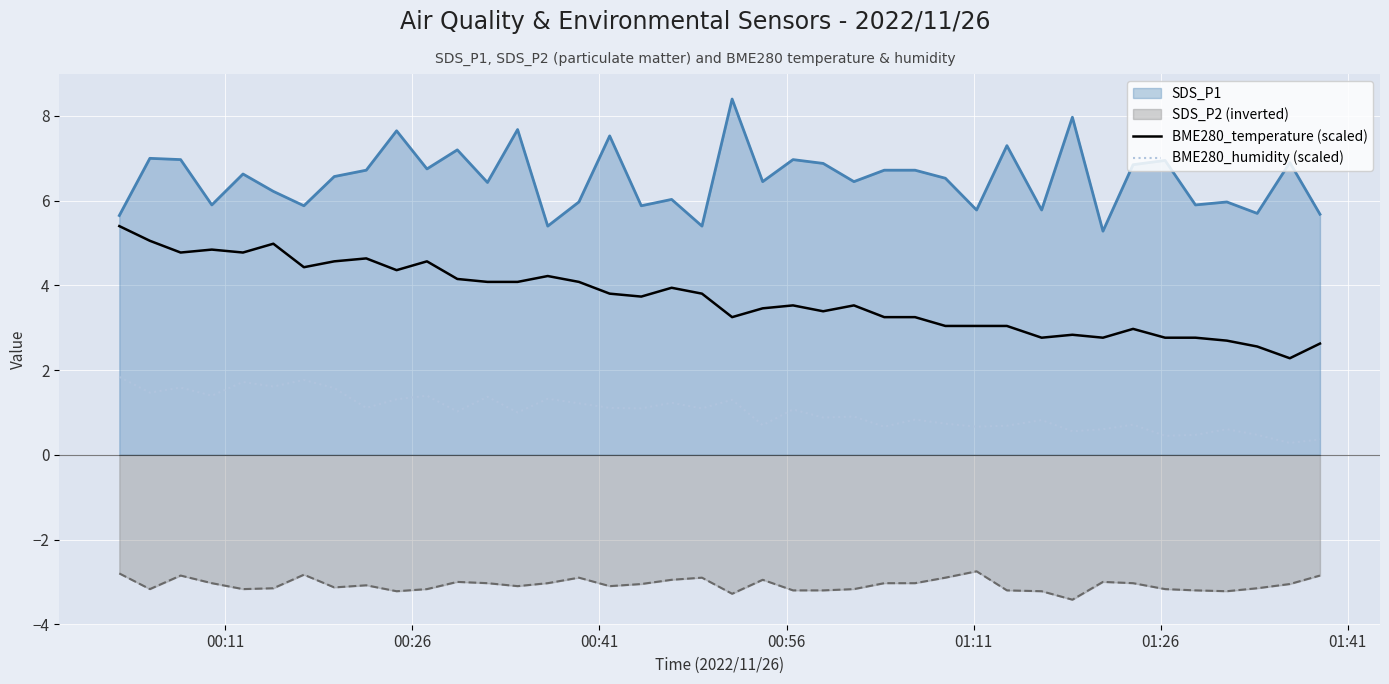

What is the difference between the maximum and minimum values in the BME280_humidity (scaled) series?

1.6